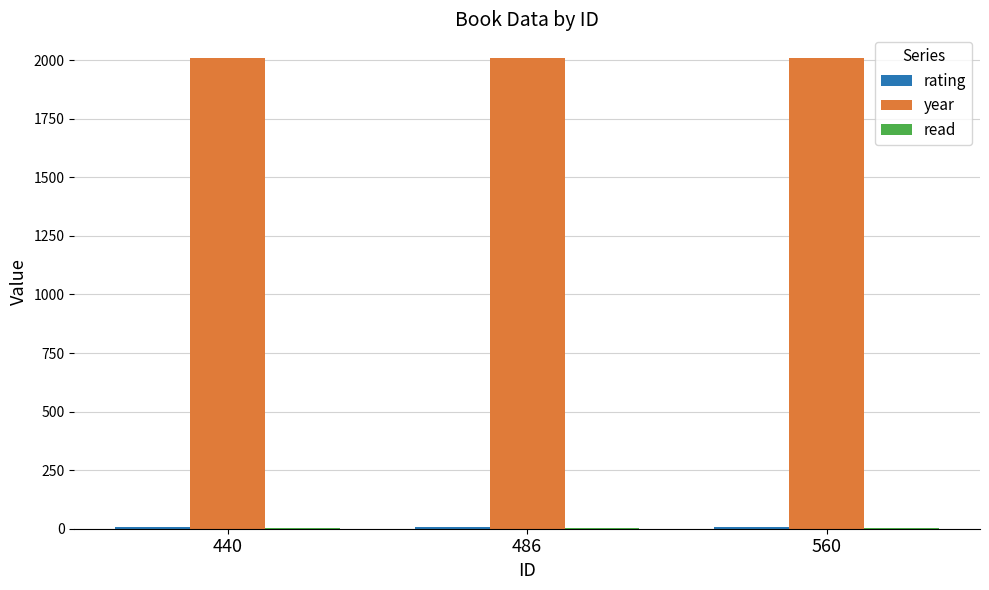

What is the greatest value displayed?

2010